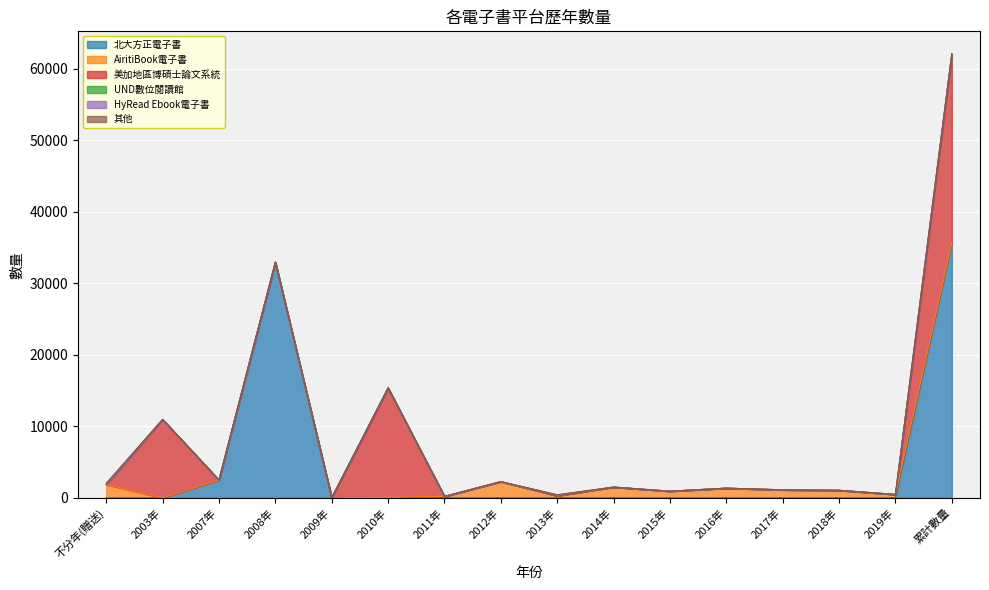

Reading right to left, transcribe all the data shown in this chart.

北大方正電子書: 35460	0	0	0	0	0	0	0	0	0	0	0	32960	2500	0	0
AiritiBook電子書: 200	480	1062	1126	1363	941	1513	290	2280	210	87	0	0	0	0	1867
美加地區博碩士論文系統: 26228	0	0	0	0	0	0	0	0	0	15252	0	0	0	10976	0
UND數位閱讀館: 229	0	0	0	0	0	0	105	0	0	63	39	0	0	0	22
HyRead Ebook電子書: 25	16	0	9	0	0	0	0	0	0	0	0	0	0	0	0
其他: 16	0	9	0	0	0	0	60	0	0	0	0	0	0	0	173